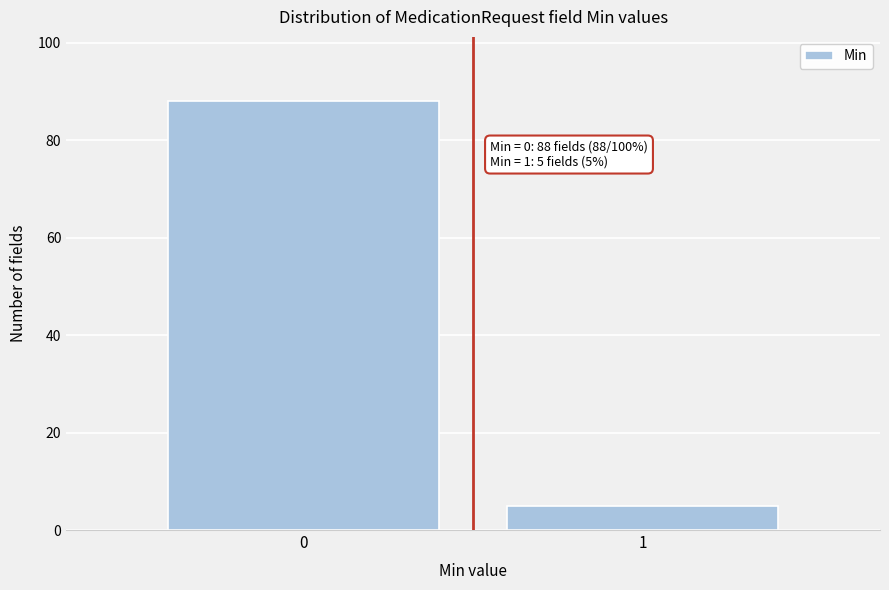

Reading left to right, list all the values displayed in this chart.

88	5